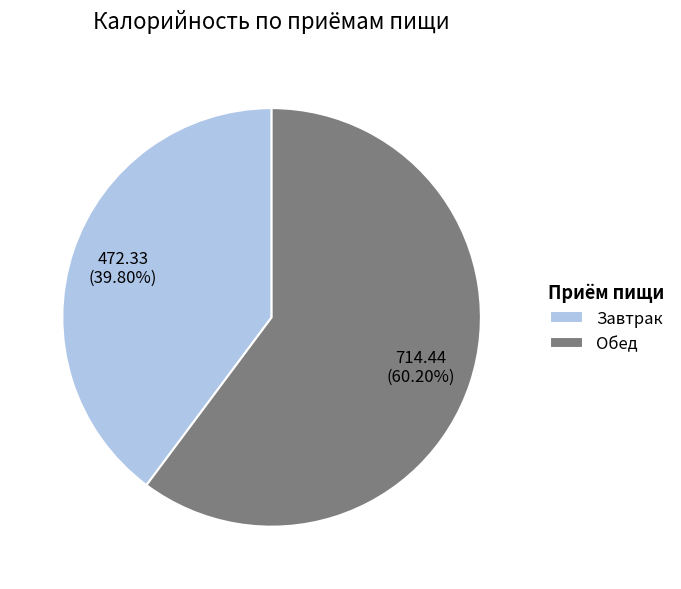

Does any single category account for the majority?

Yes